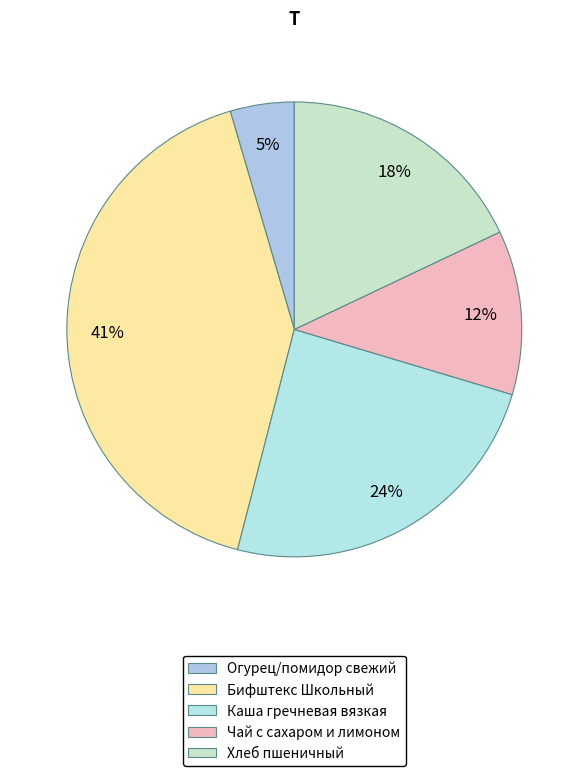

Does Огурец/помидор свежий represent more than half of the total?

No